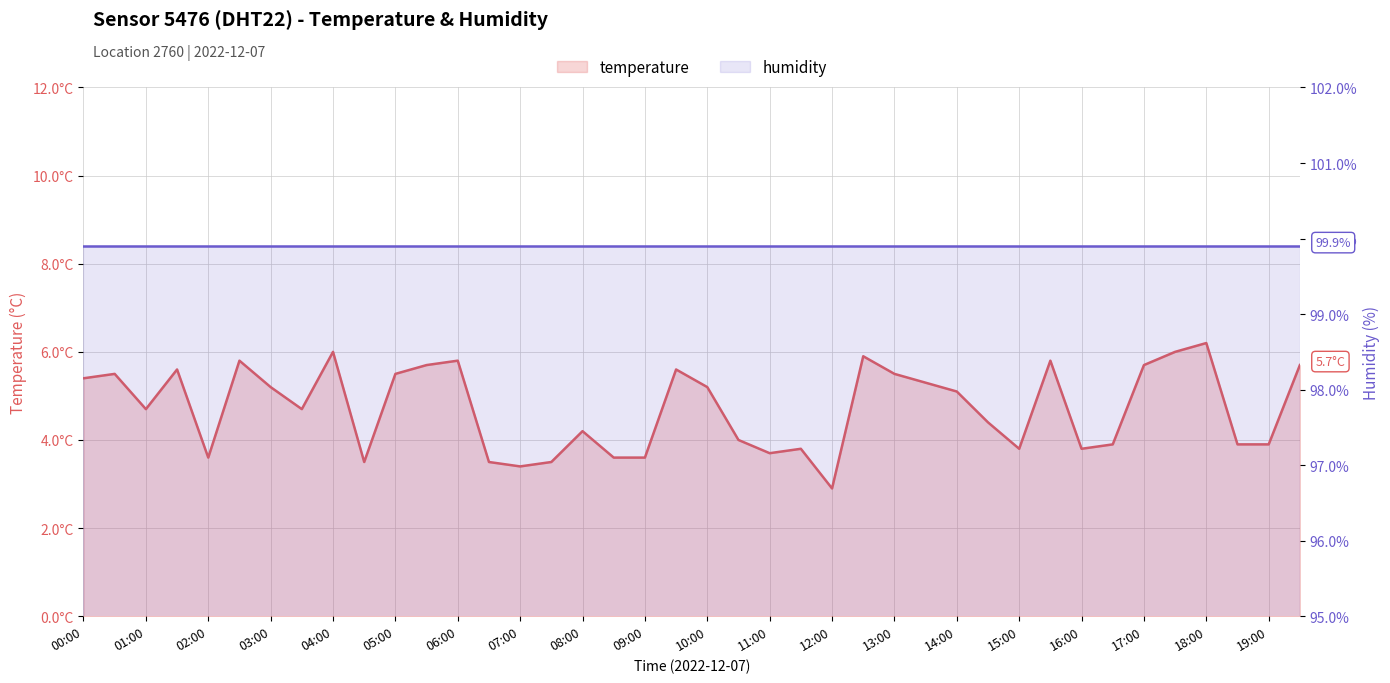

What is the approximate value of humidity at 07:00?

99.9